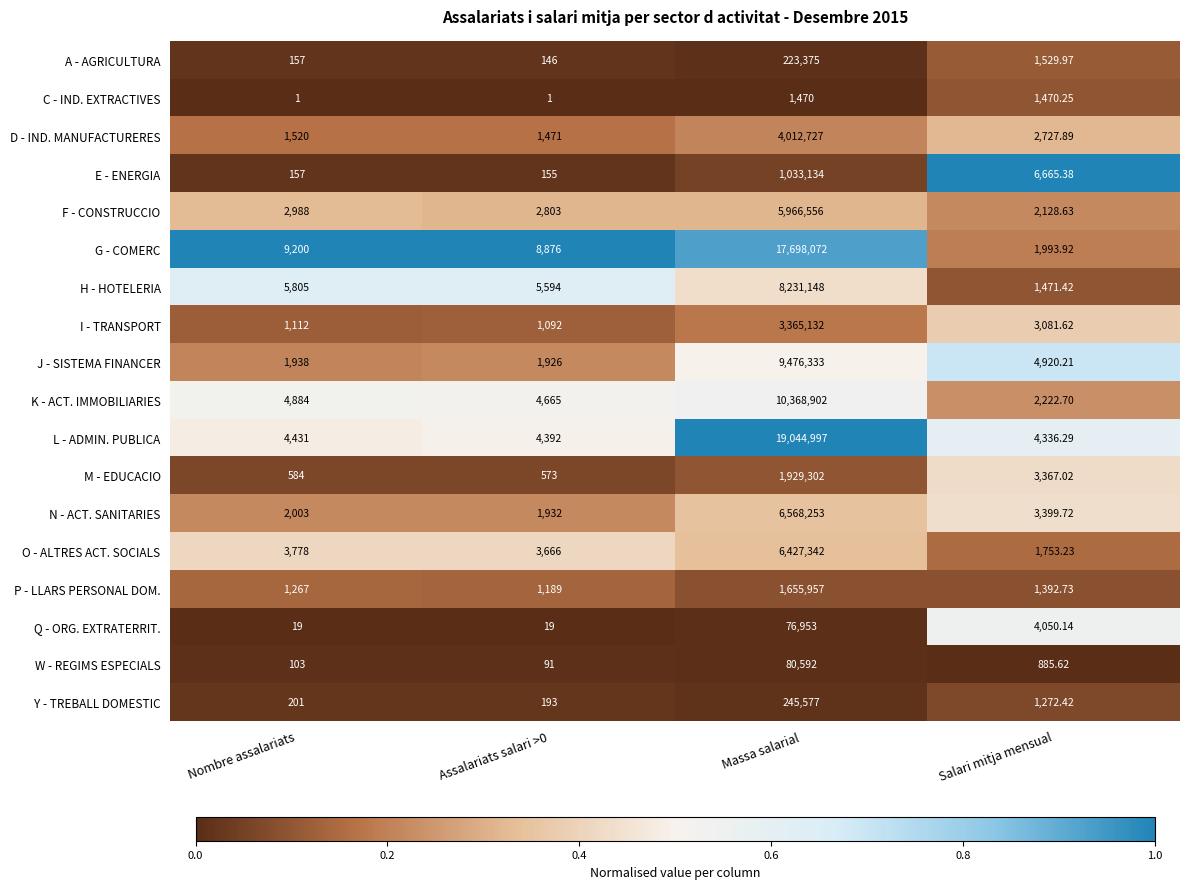

Which category has the lowest value in the F - CONSTRUCCIO series?

Salari mitja mensual